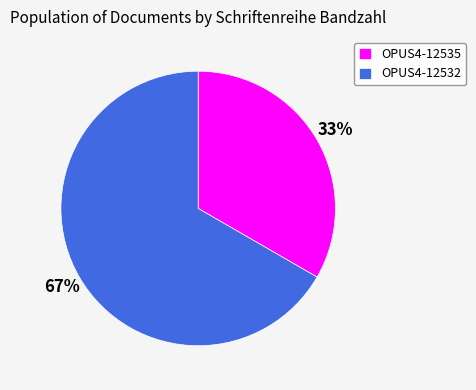

To the nearest percent, what portion does OPUS4-12532 represent?

67%